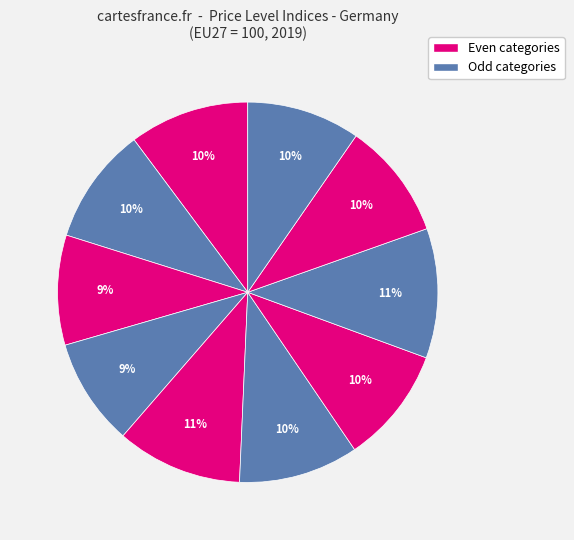

How many slices are in this pie chart?

10